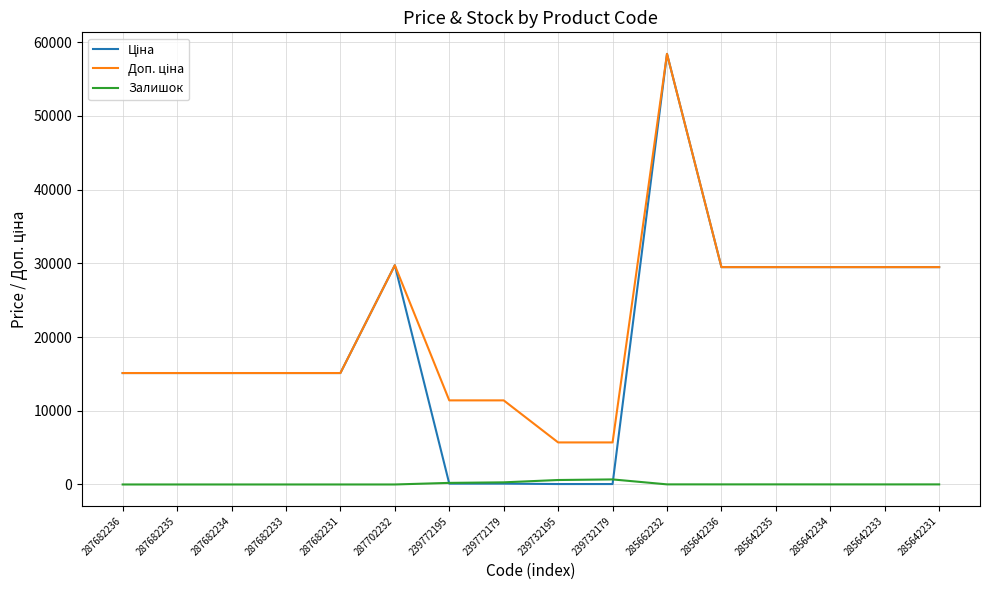

At which category is the sum across all series the highest?

285662232